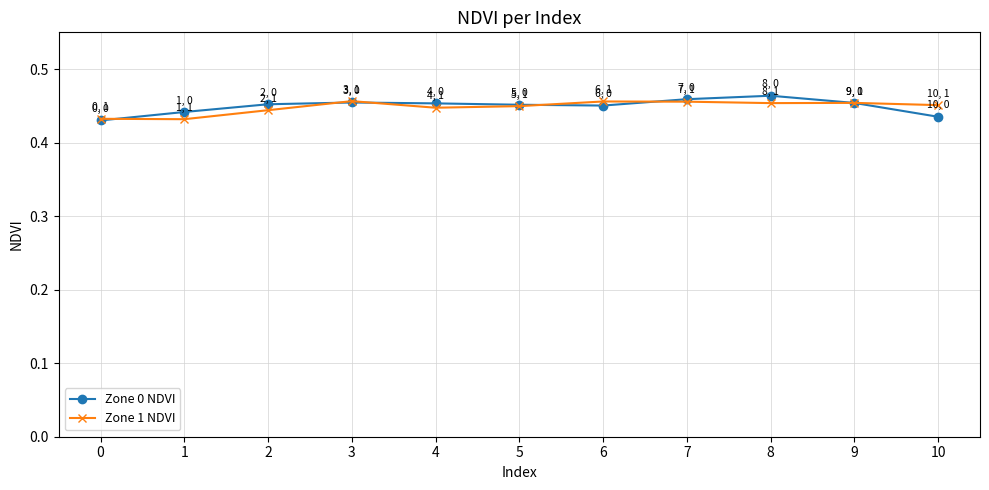

True or false: Zone 0 NDVI has more than 0 interior local peaks.

True